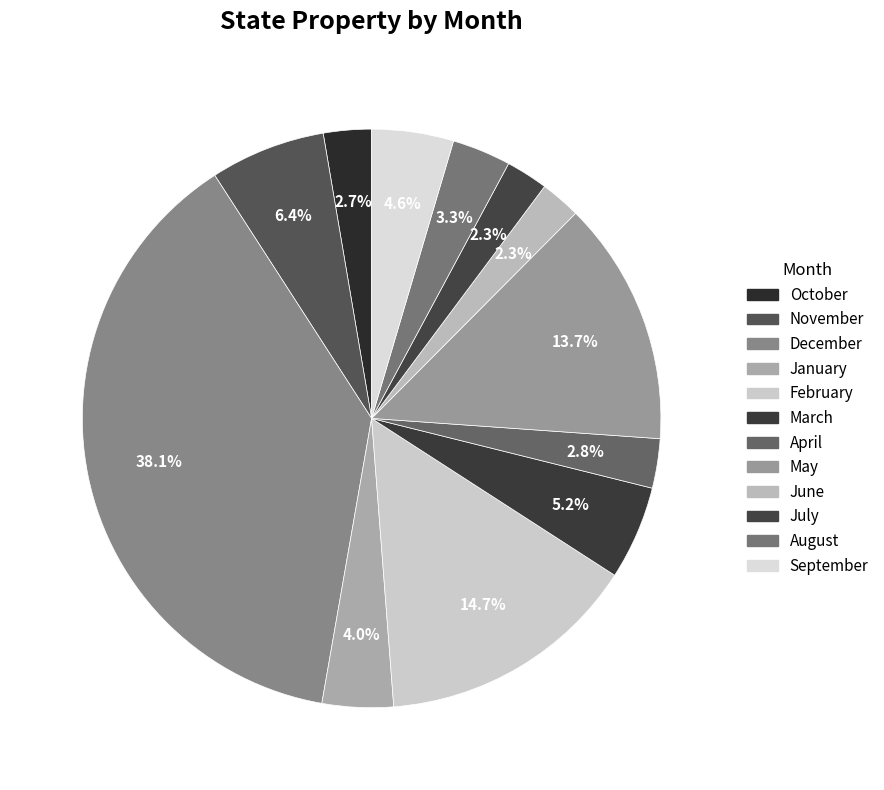

To the nearest percent, what is the average slice percentage?

8%